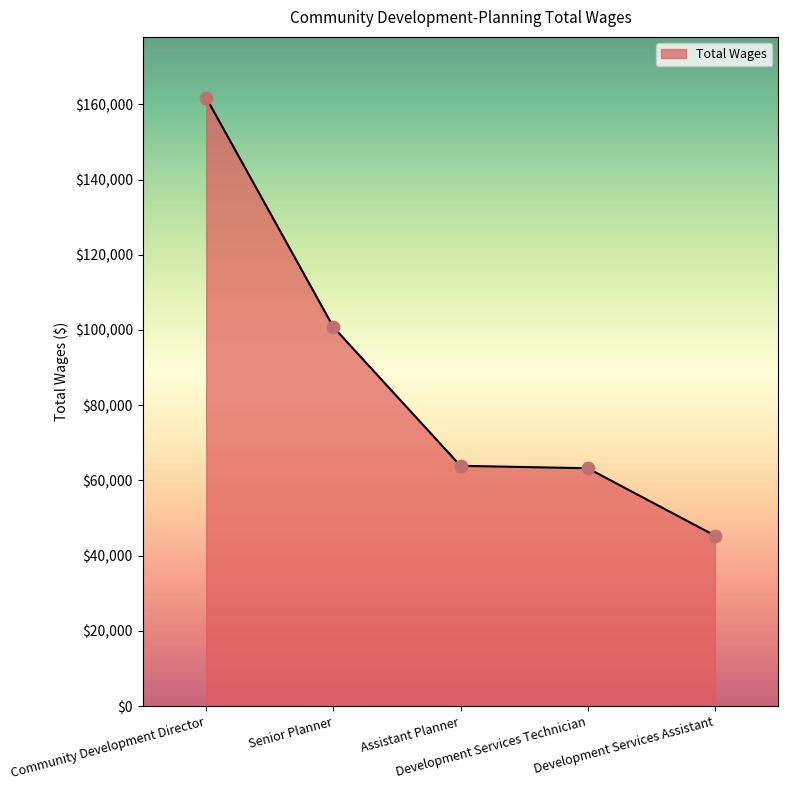

What is the change in value from Development Services Technician to Development Services Assistant?

-17911